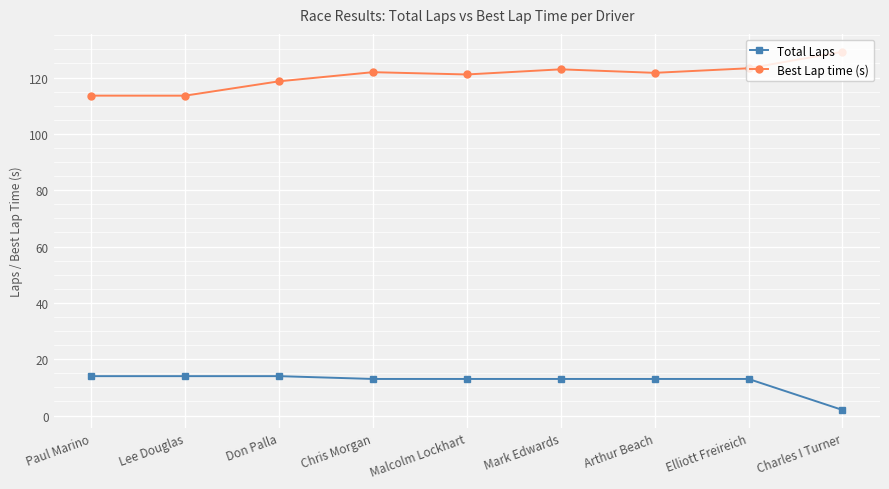

True or false: Best Lap time (s) and Total Laps cross at least once.

False